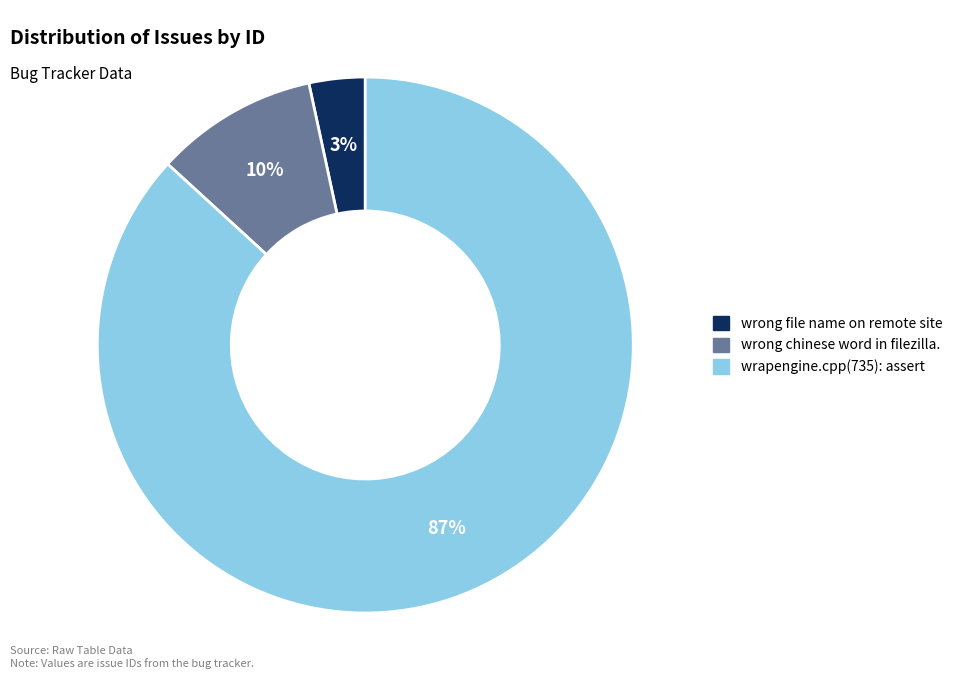

How many slices are in this pie chart?

3